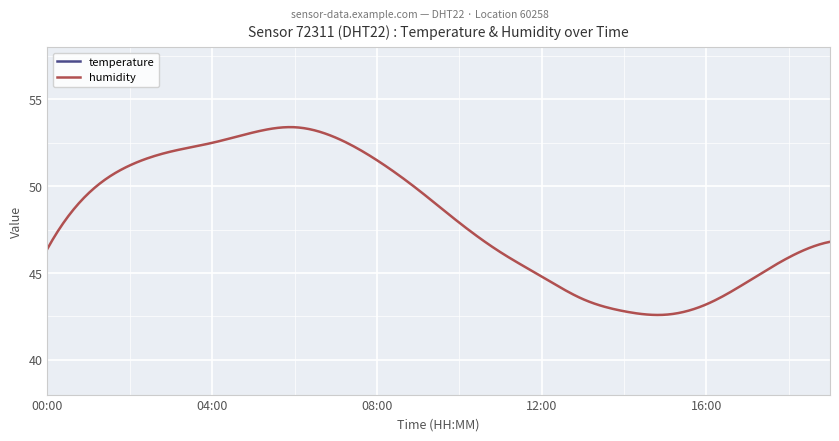

What is the maximum value for humidity?

53.4